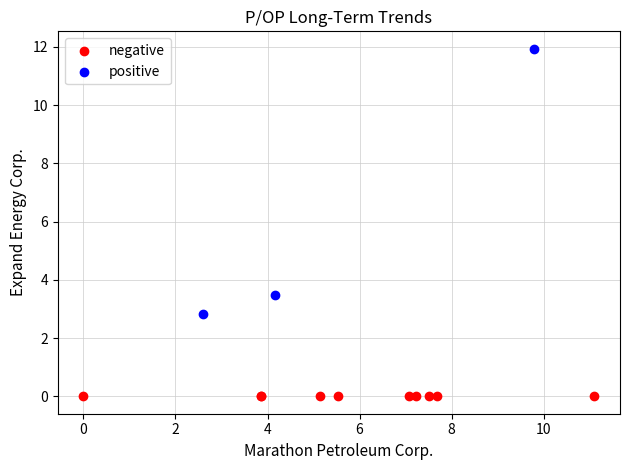

Which series reaches the minimum Y coordinate?

negative